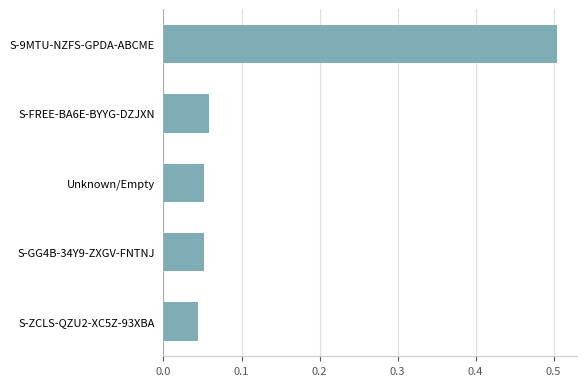

What is the sum of all values?

0.7